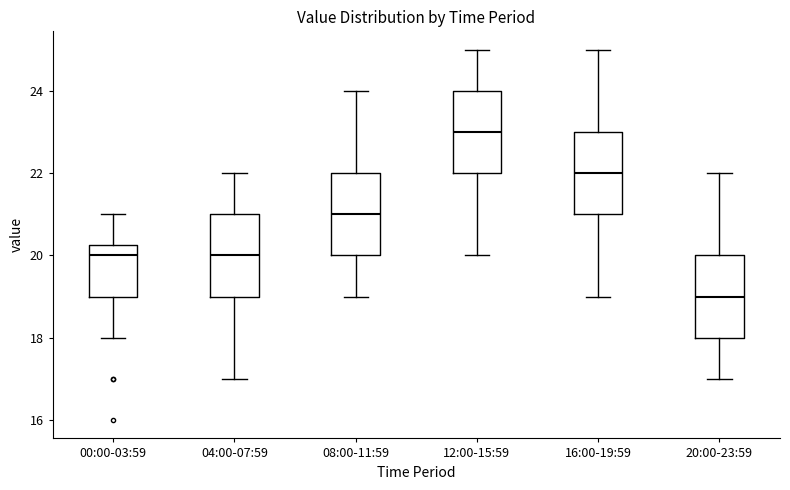

Which box's median line is the lowest?

20:00-23:59